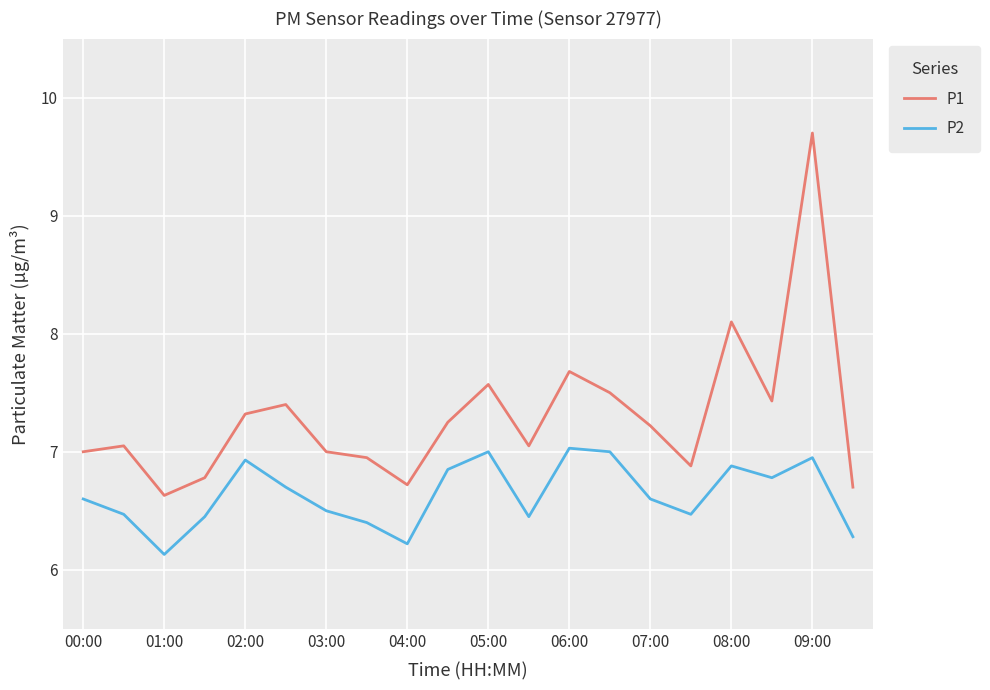

What is the lowest value of the P2 series?

6.1